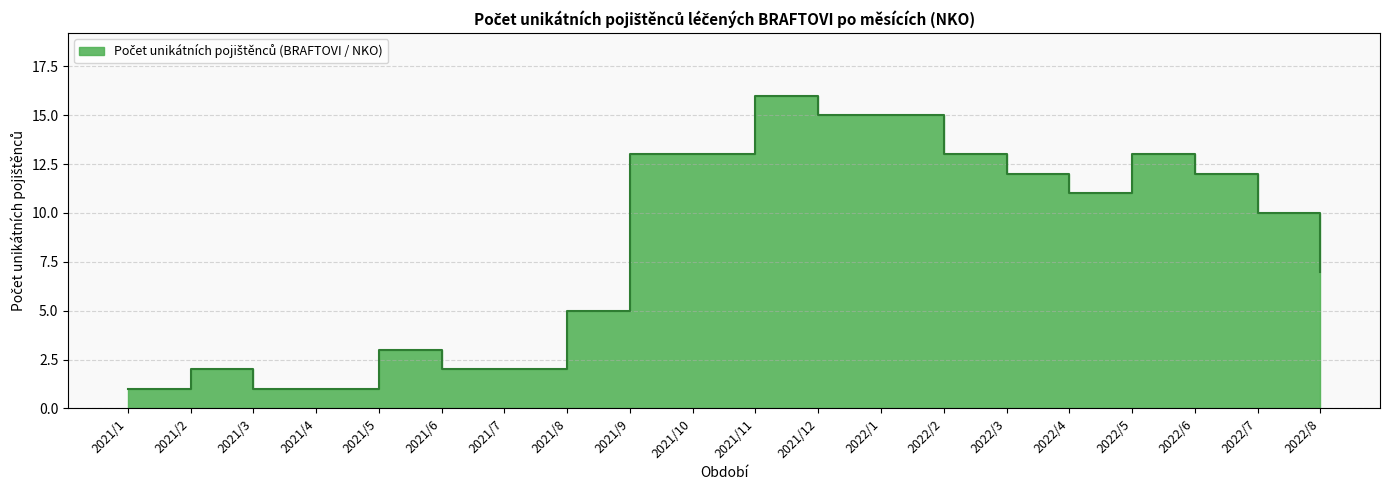

What is the maximum value shown in the chart?

16